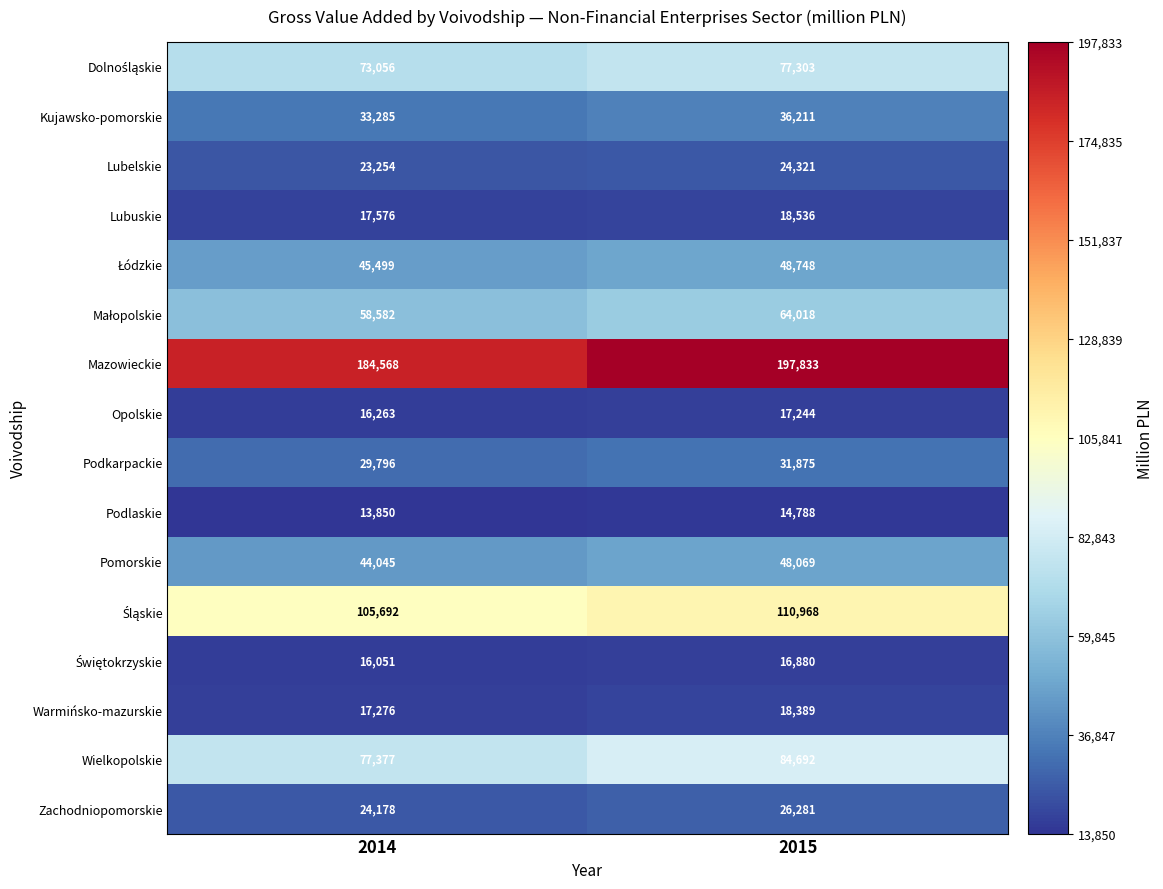

At which label is Zachodniopomorskie closest to 25229?

2014